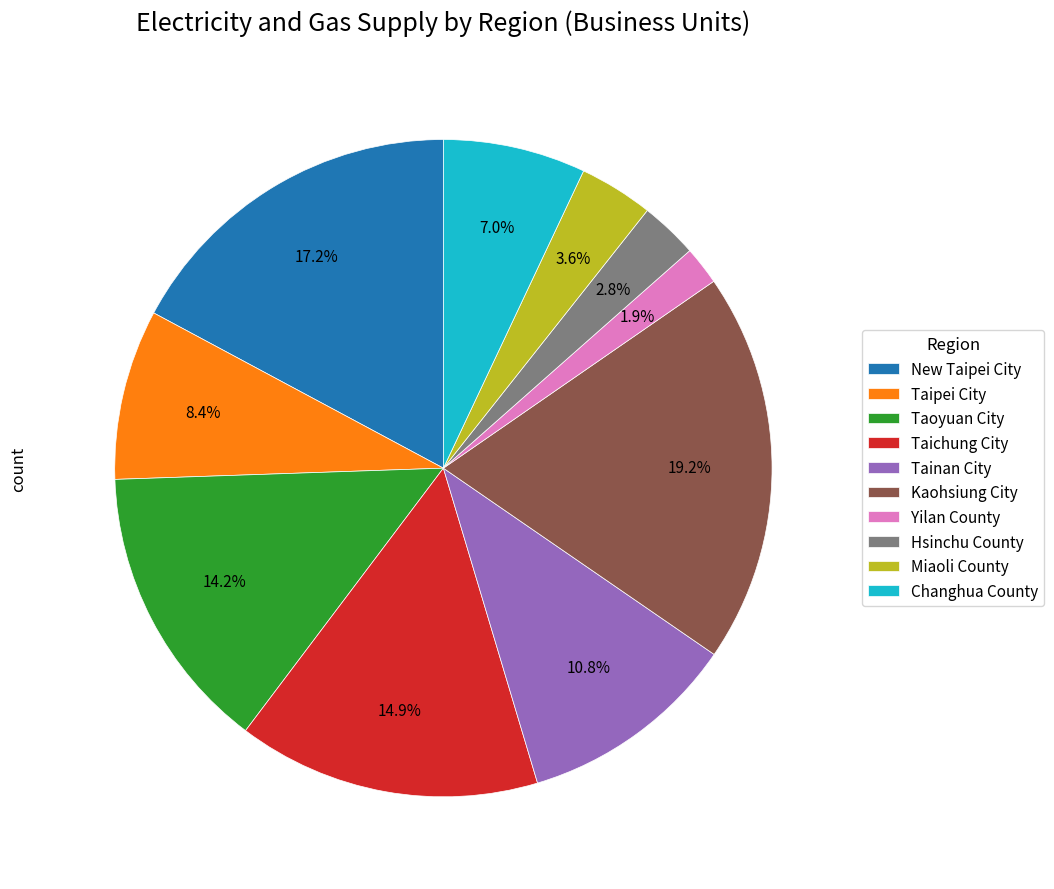

How many segments does this pie chart have?

10